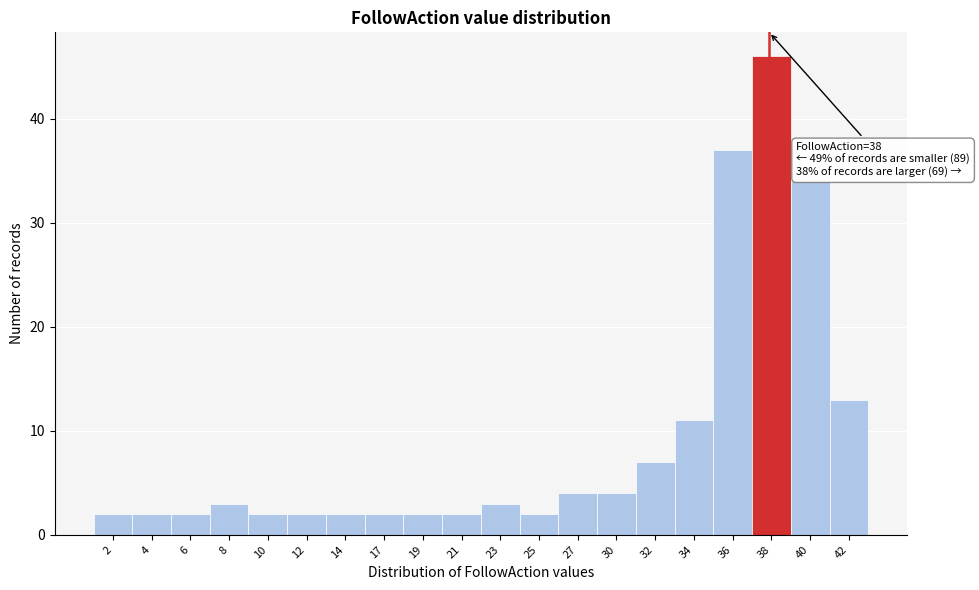

Reading left to right, what are all the values shown in this chart?

2	2	2	3	2	2	2	2	2	2	3	2	4	4	7	11	37	46	34	13